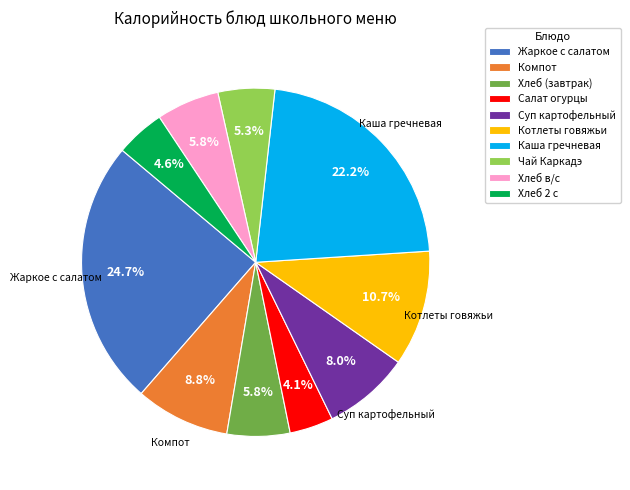

Is it true that Хлеб 2 с is 13% of the pie?

False